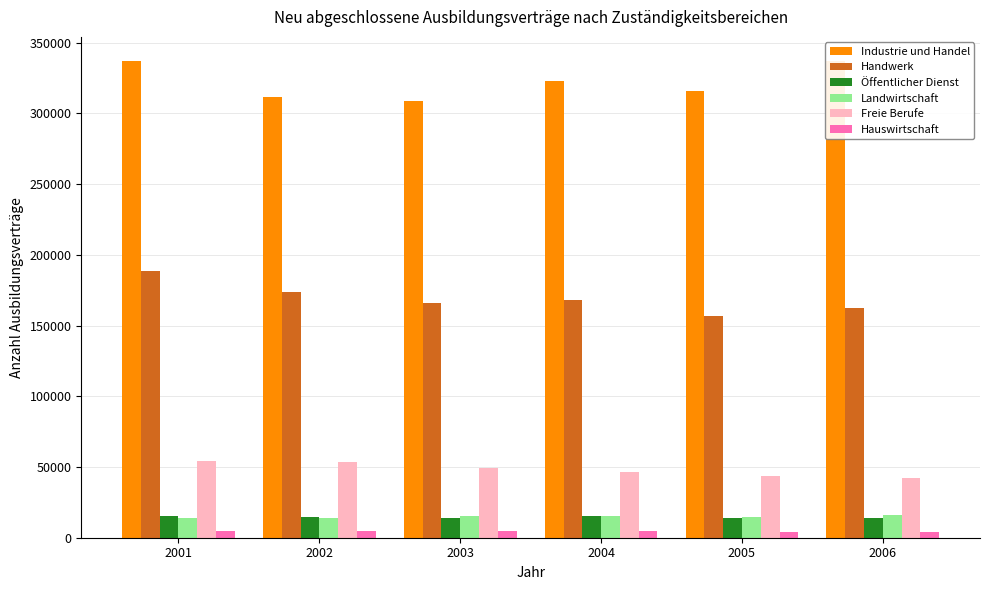

True or false: Hauswirtschaft has a value of 4875 at 2004.

True